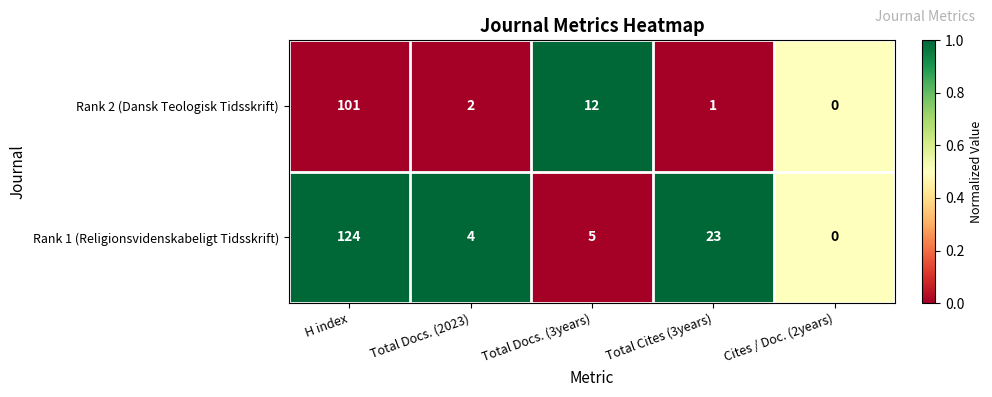

At which label does Rank 1 (Religionsvidenskabeligt Tidsskrift) first exceed 5?

H index